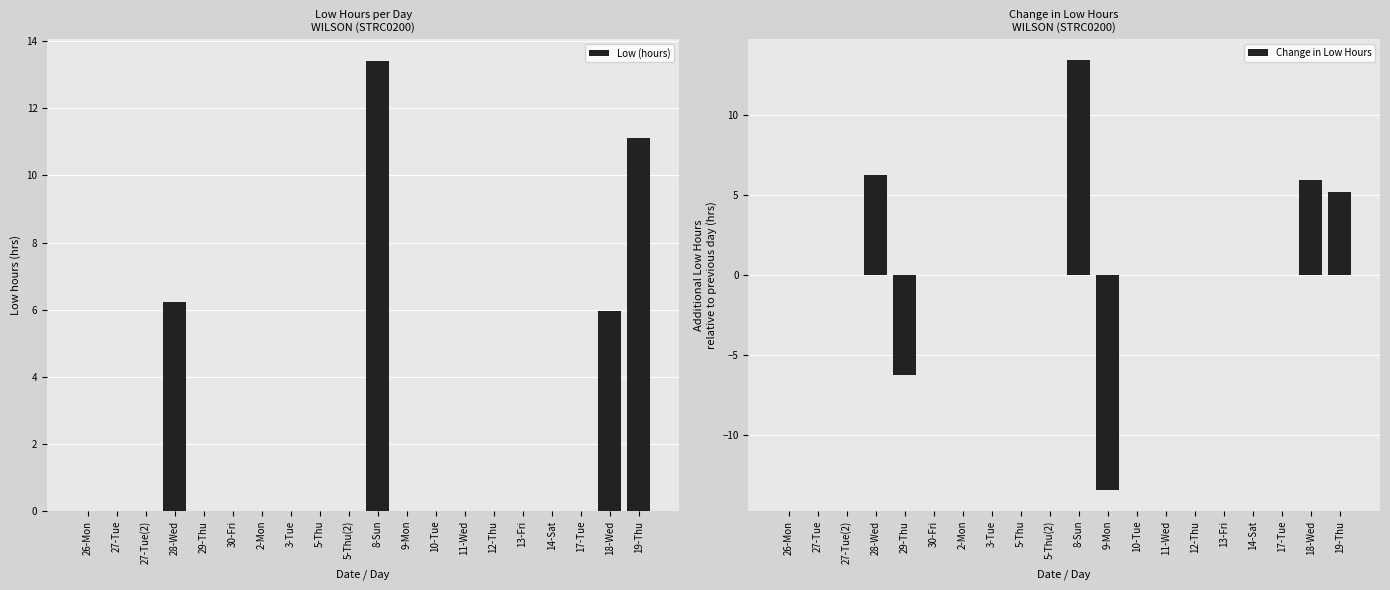

What are all the series names shown in the legend?

Low (hours), Change in Low Hours